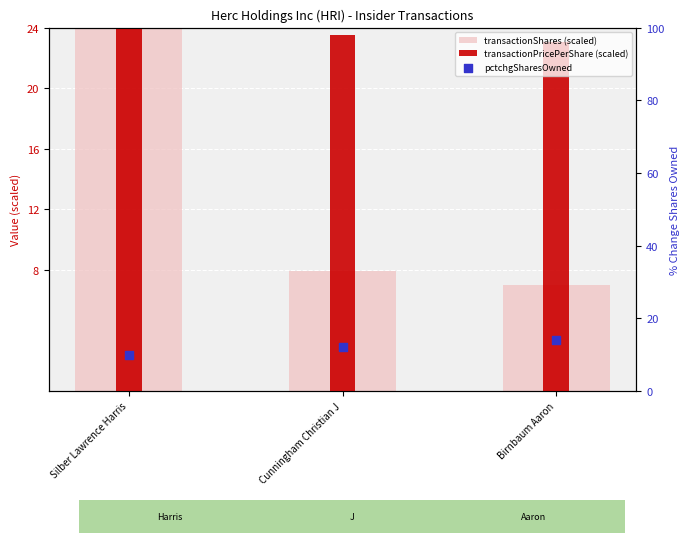

At which category is the sum across all series the highest?

Silber Lawrence Harris